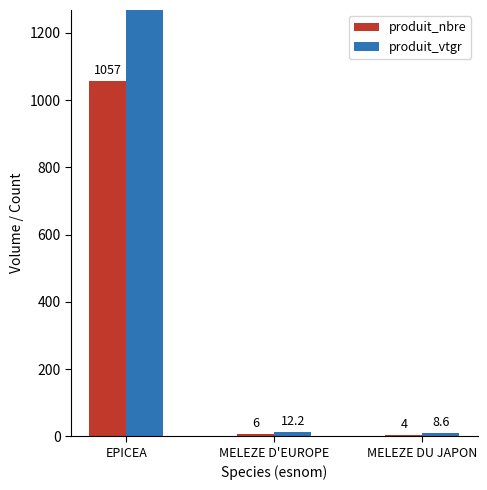

What is the approximate value of produit_nbre at MELEZE D'EUROPE?

6.0